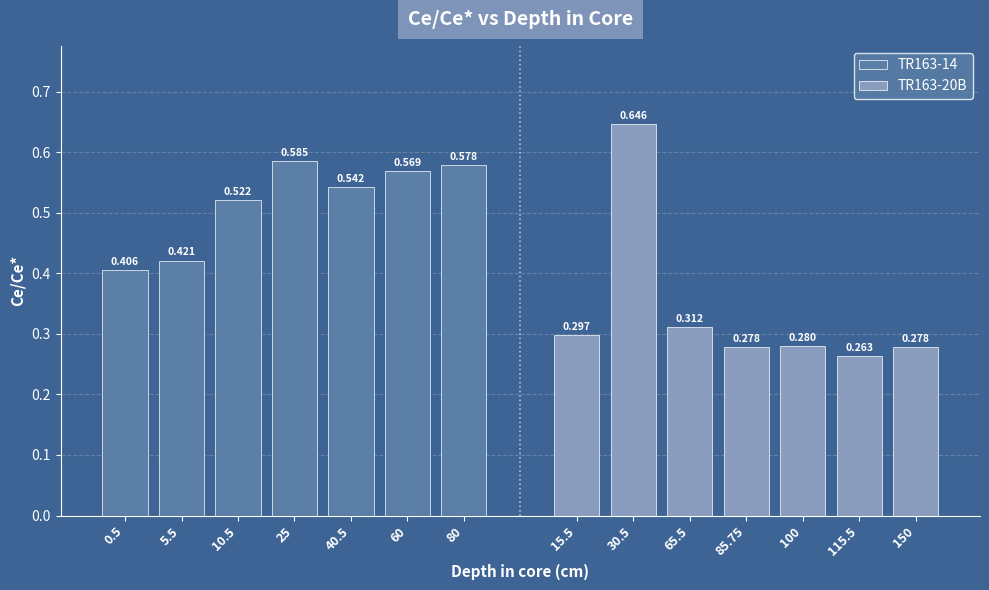

What is the sum of the TR163-14 values at 0.5 and 10.5?

0.9